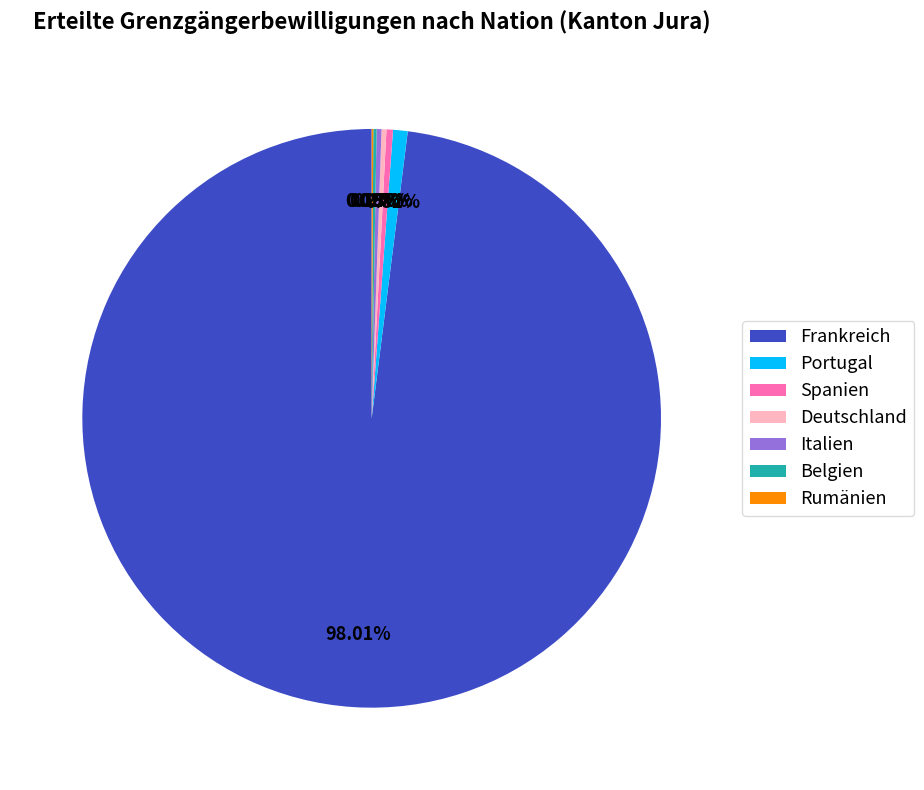

Is there a majority slice in this chart?

Yes